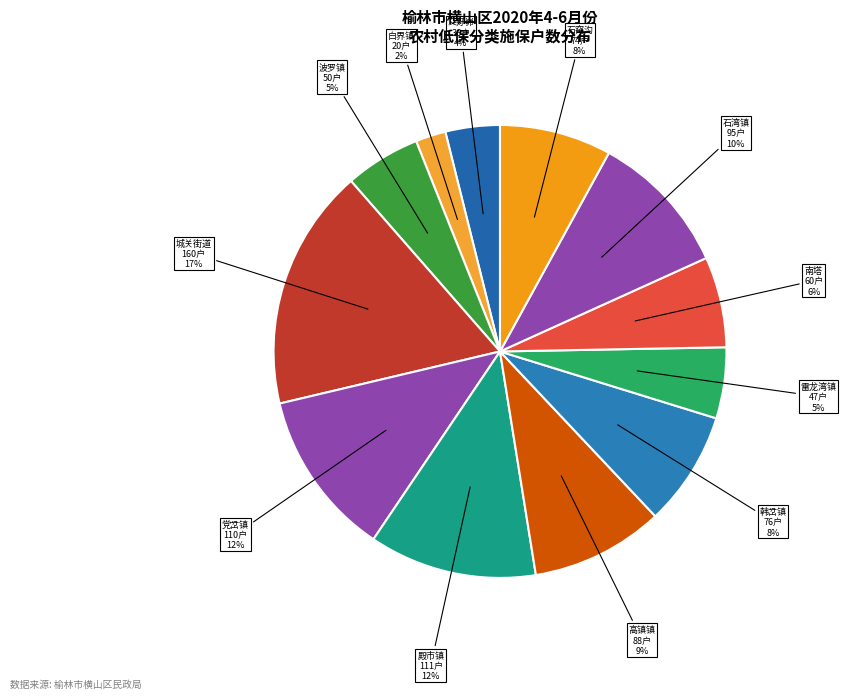

Approximately how many times larger is the value at 城关街道 compared to 雷龙湾镇?

3.4